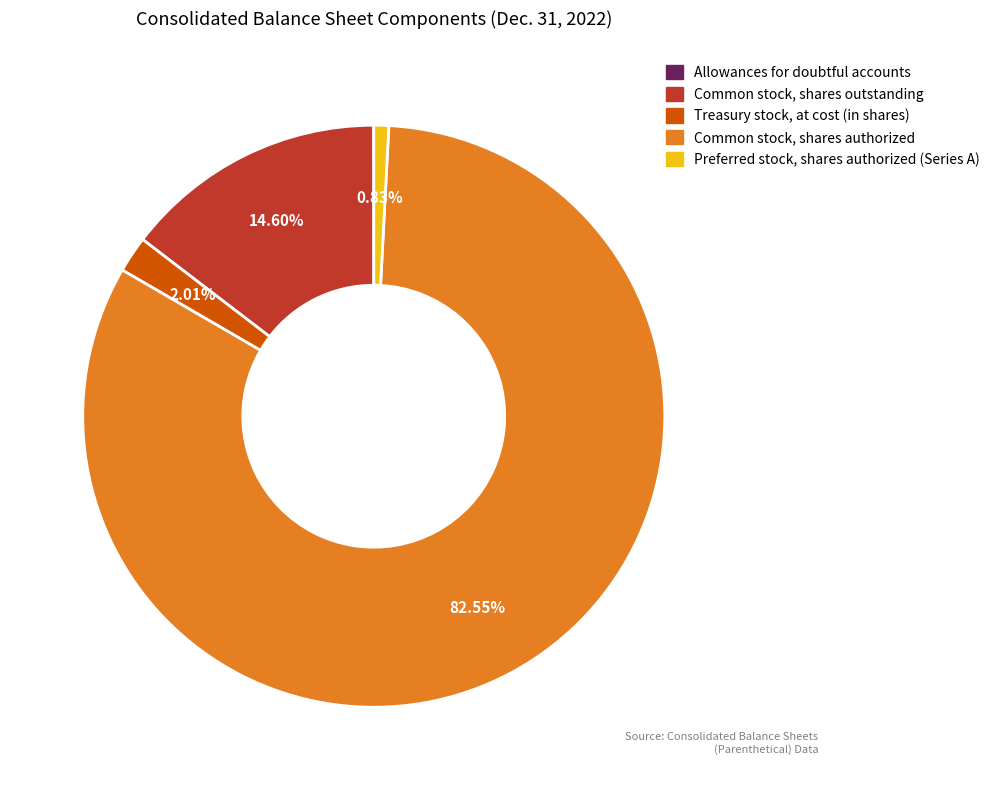

Is it true that Common stock, shares authorized is 77% of the pie?

False